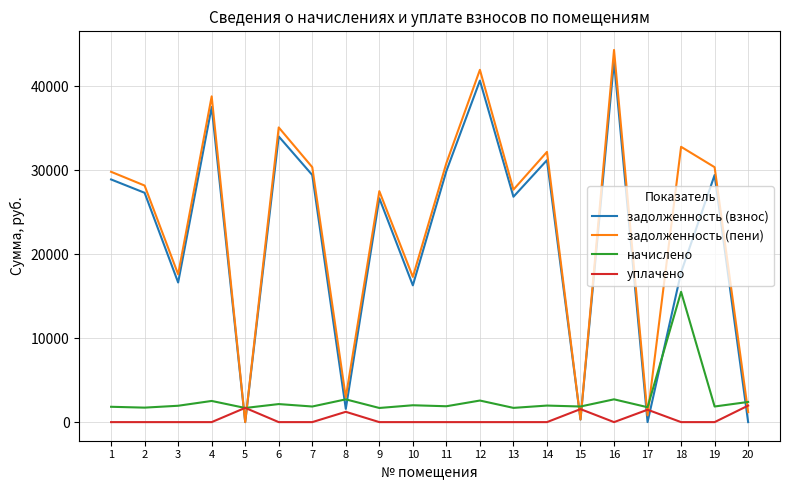

At which label is задолженность (взнос) closest to 21497?

18